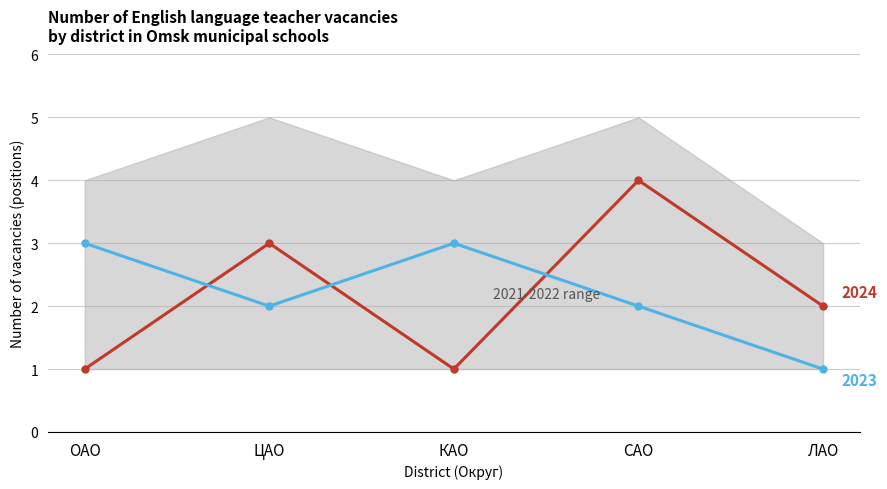

Read the 2012 value at ЦАО.

3